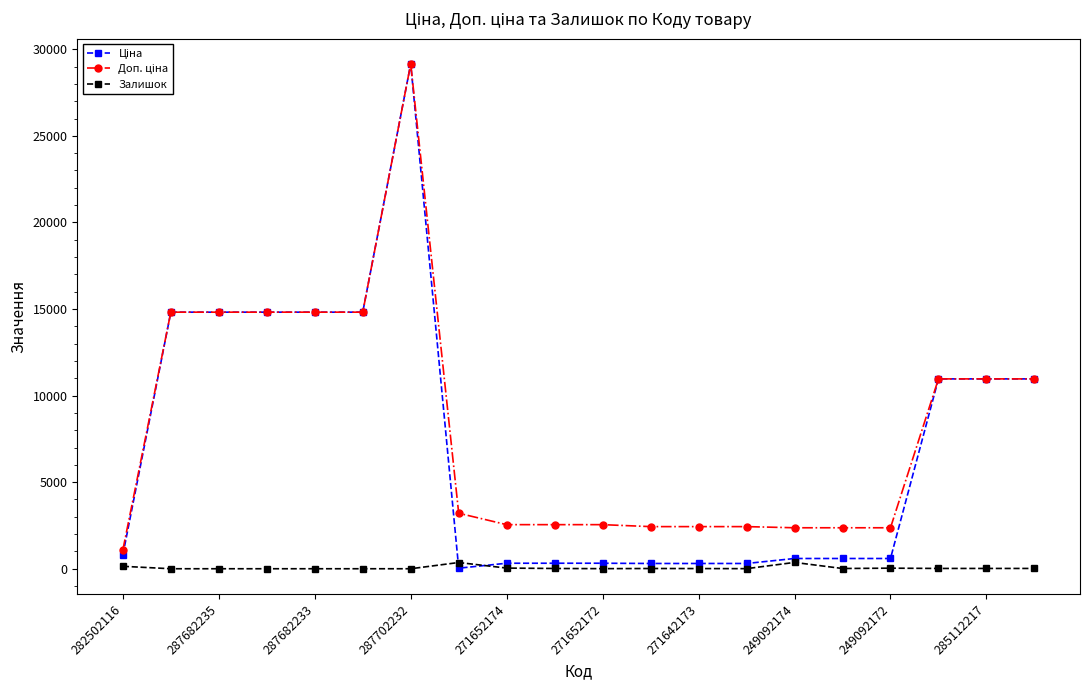

What is the greatest value displayed?

29152.3